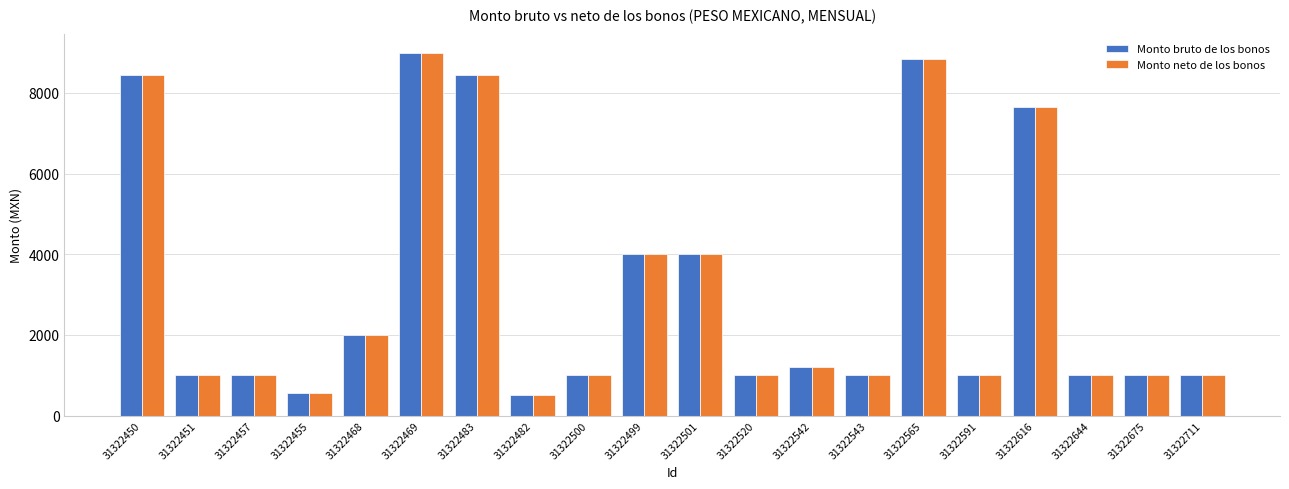

Reading left to right, what are all the values shown in this chart?

Monto bruto de los bonos: 31322450=8450	31322451=1000	31322457=1000	31322455=570	31322468=2000	31322469=9000	31322483=8450	31322482=500	31322500=1000	31322499=4000	31322501=4000	31322520=1000	31322542=1200	31322543=1000	31322565=8850	31322591=1000	31322616=7644	31322644=1000	31322675=1000	31322711=1000
Monto neto de los bonos: 31322450=8450	31322451=1000	31322457=1000	31322455=570	31322468=2000	31322469=9000	31322483=8450	31322482=500	31322500=1000	31322499=4000	31322501=4000	31322520=1000	31322542=1200	31322543=1000	31322565=8850	31322591=1000	31322616=7644	31322644=1000	31322675=1000	31322711=1000